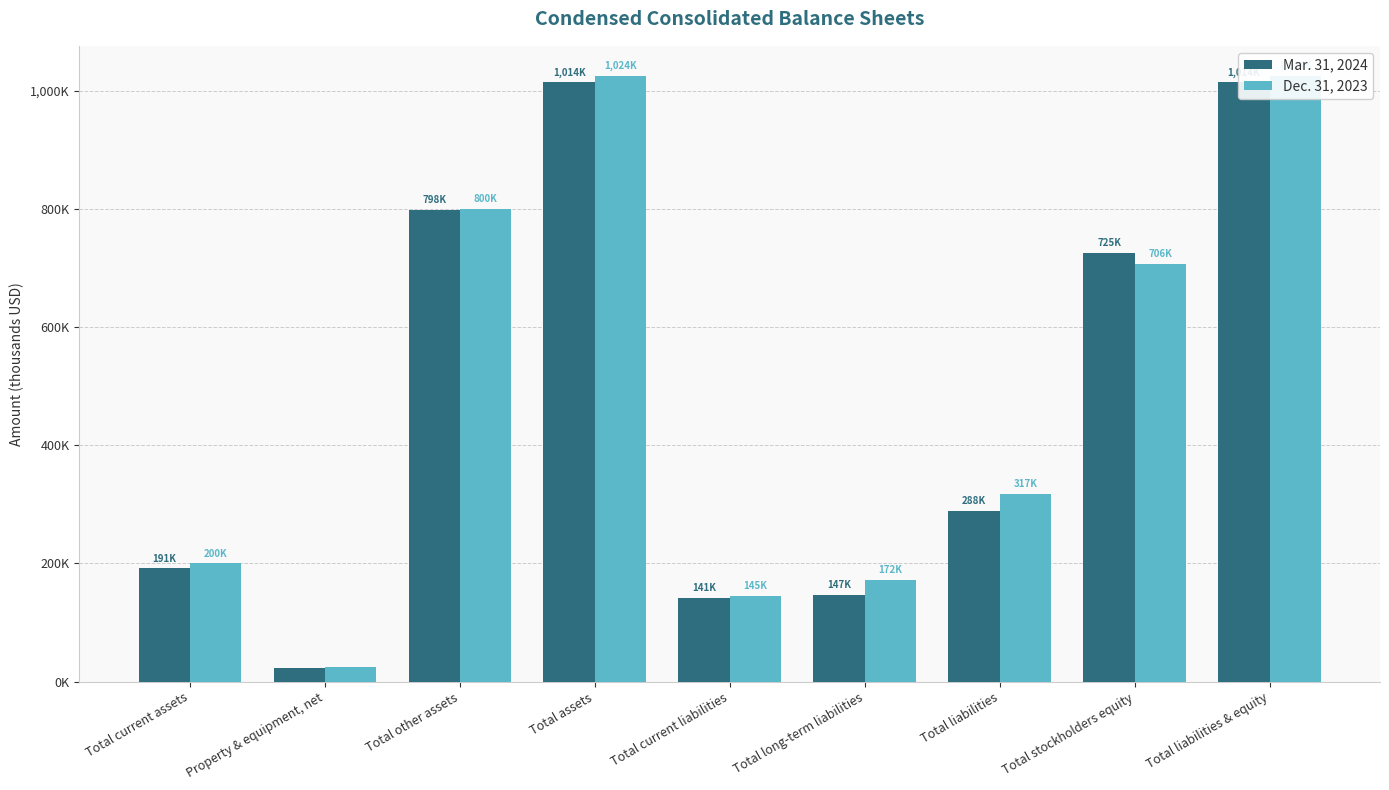

True or false: Dec. 31, 2023 has a value of 145117 at Total current liabilities.

True